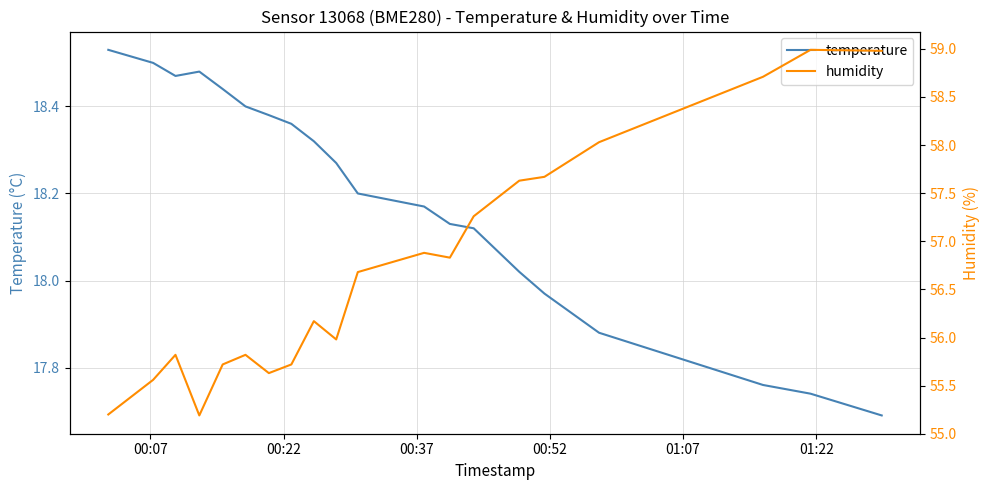

What is the difference between the maximum and second lowest values in the humidity series?

3.8